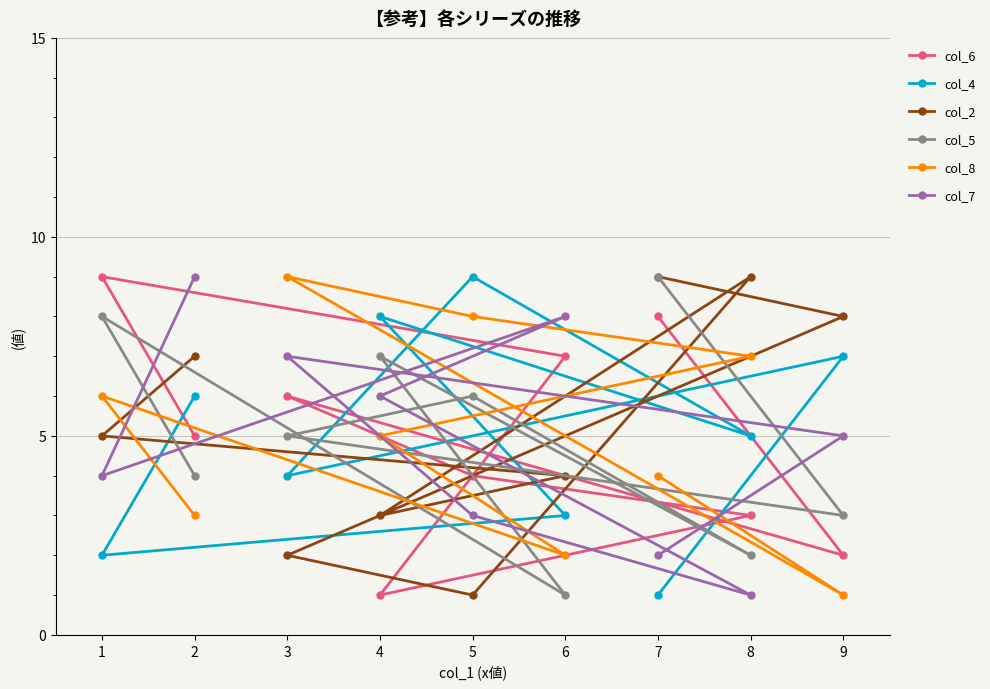

What is the difference between the col_8 values at 2 and 6?

1